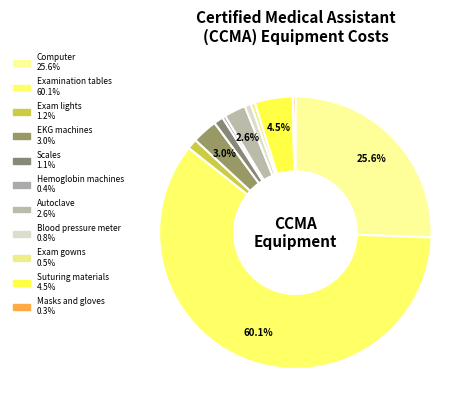

Is it true that Computer is 26% of the pie?

True